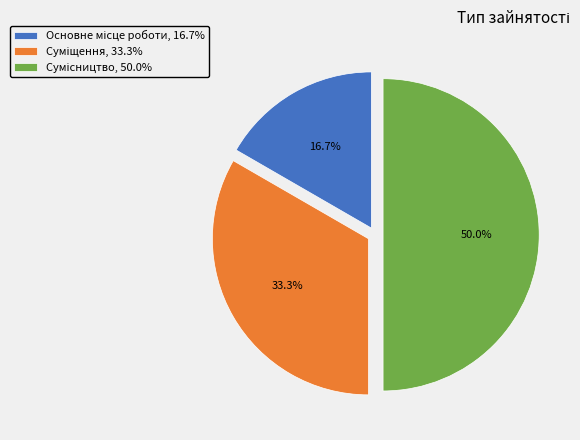

What is the change in value from Основне місце роботи to Сумісництво?

+2